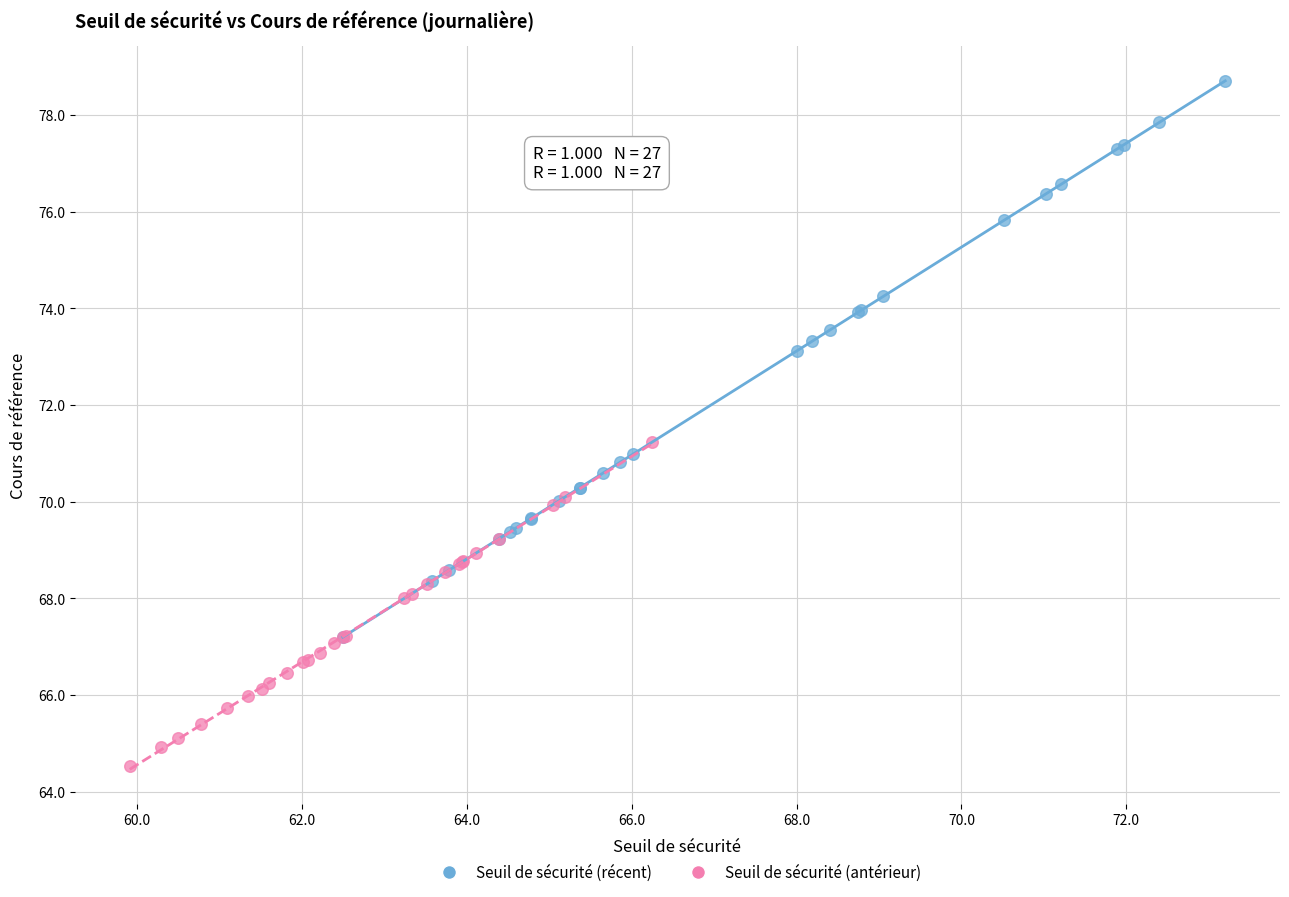

Which series reaches the maximum Y coordinate?

Seuil de sécurité (récent)